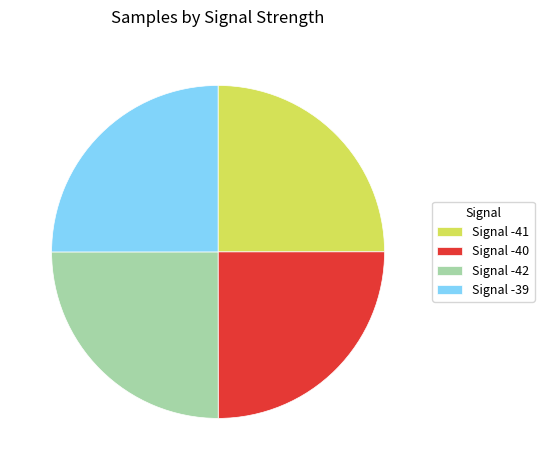

Is it true that Signal -42 is 13% of the pie?

False